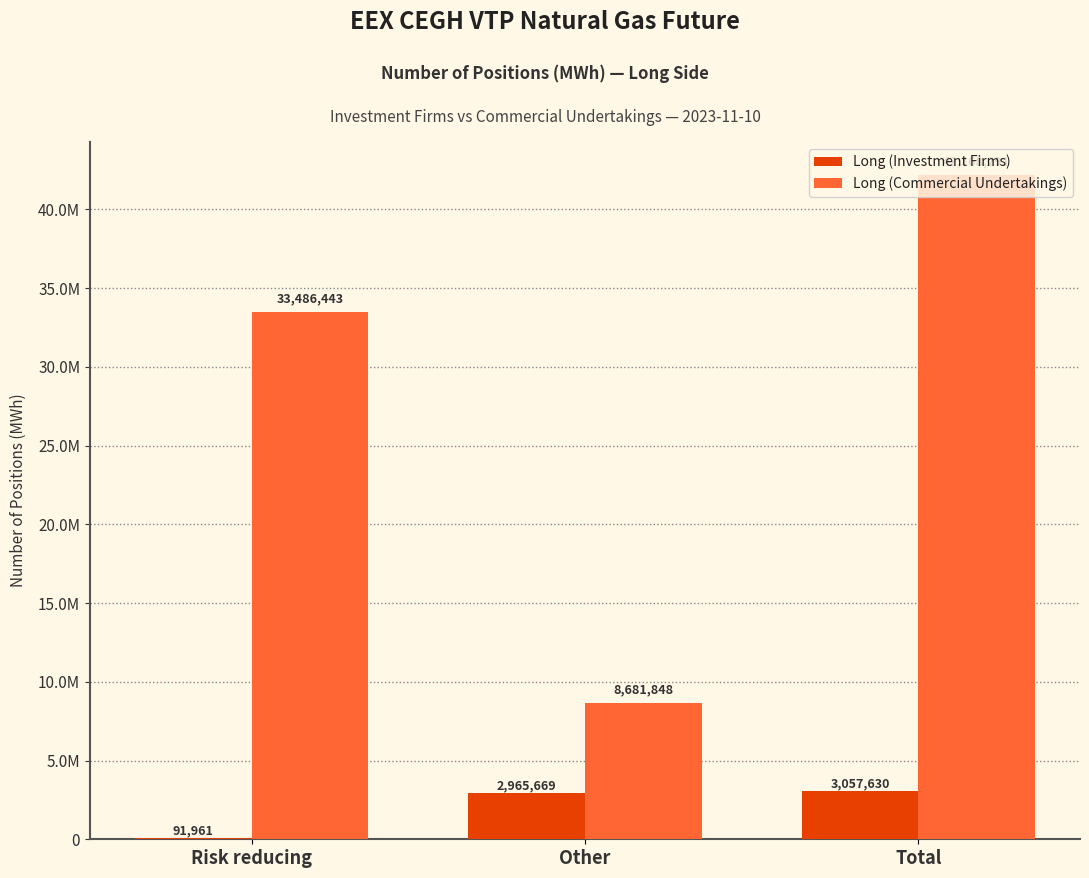

Are the bars grouped side by side (vs. stacked)?

Yes